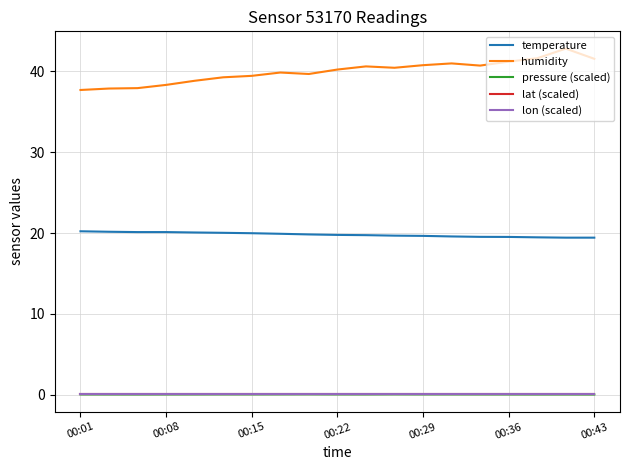

Which series has the largest total across all categories?

humidity